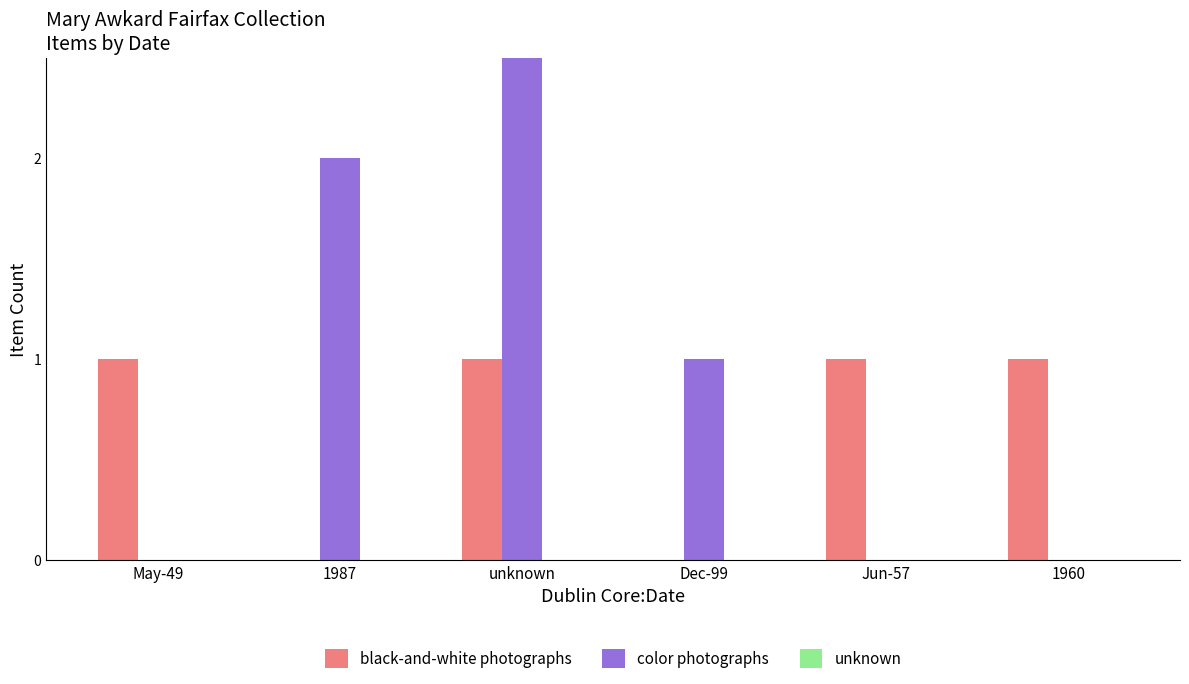

Count the black-and-white photographs values in the range 0 to 1.

6